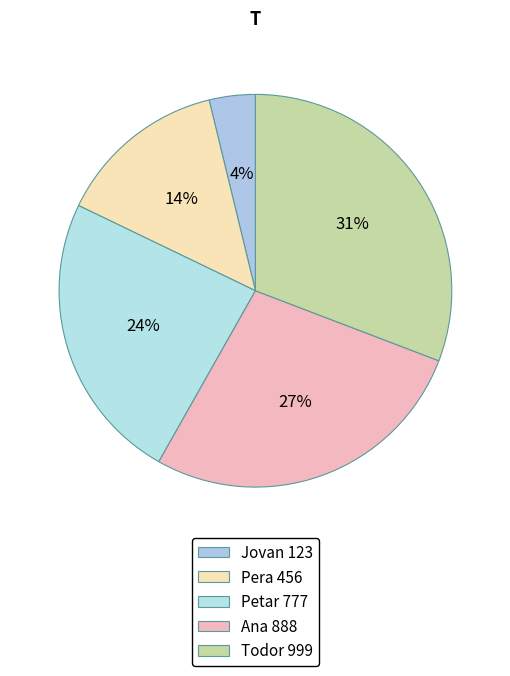

How many slices are in this pie chart?

5